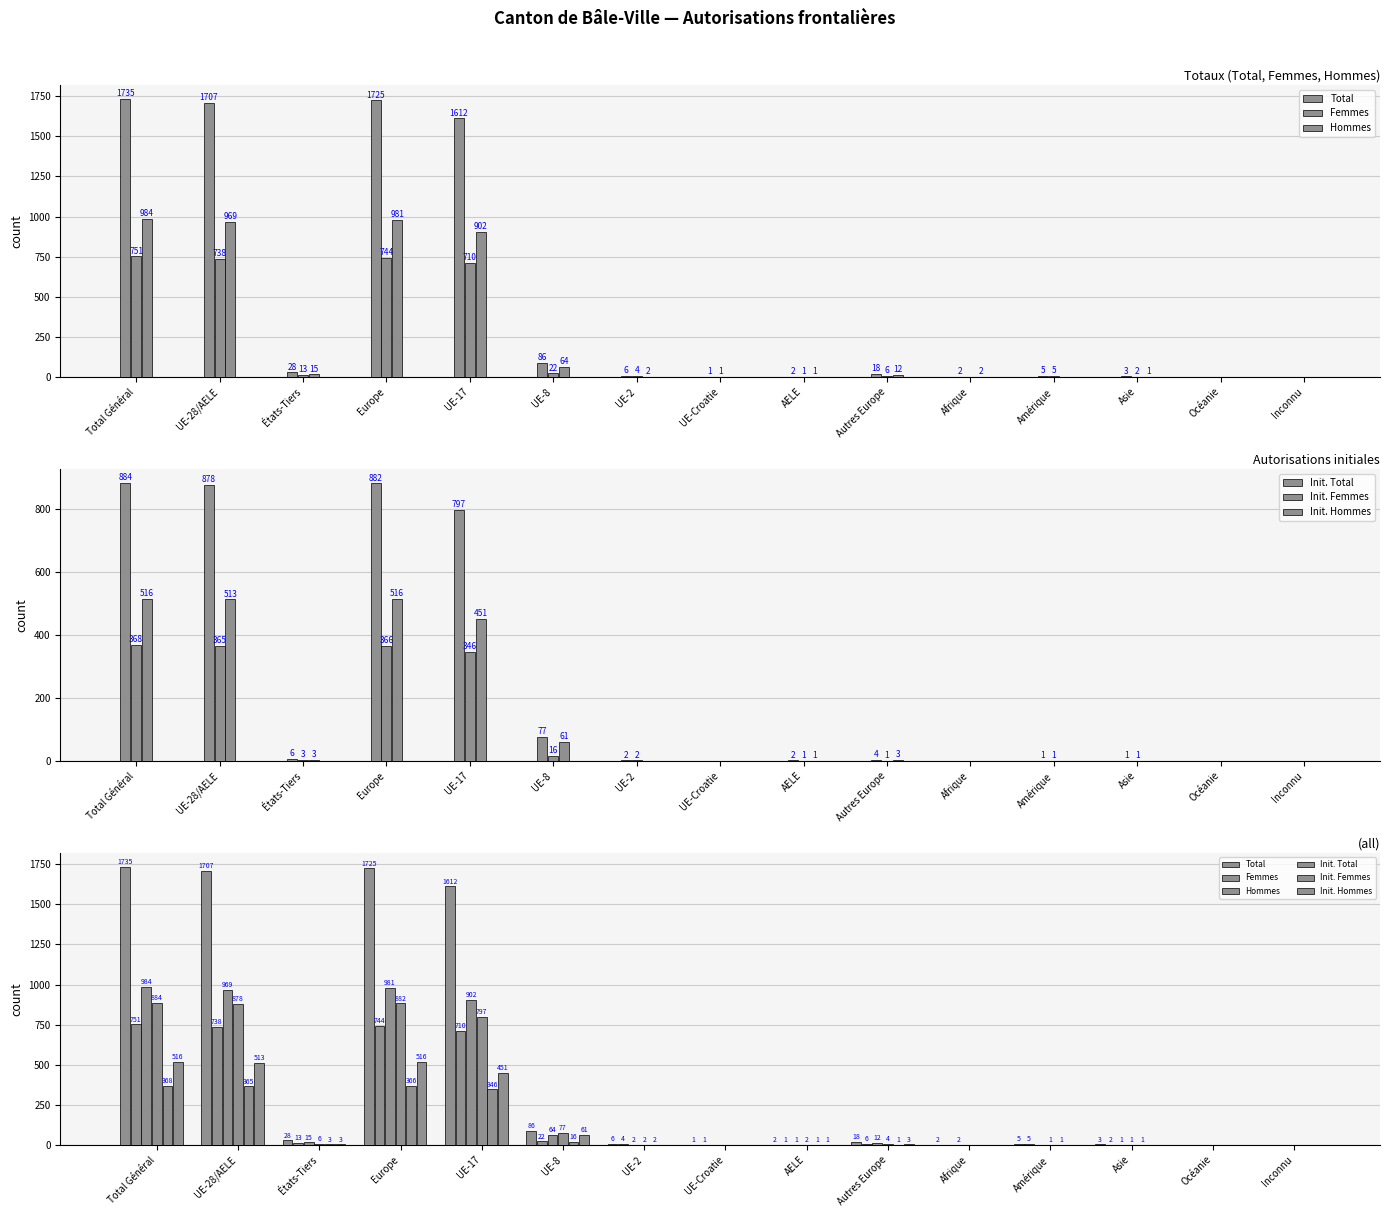

At which category is the sum across all series the highest?

Total Général